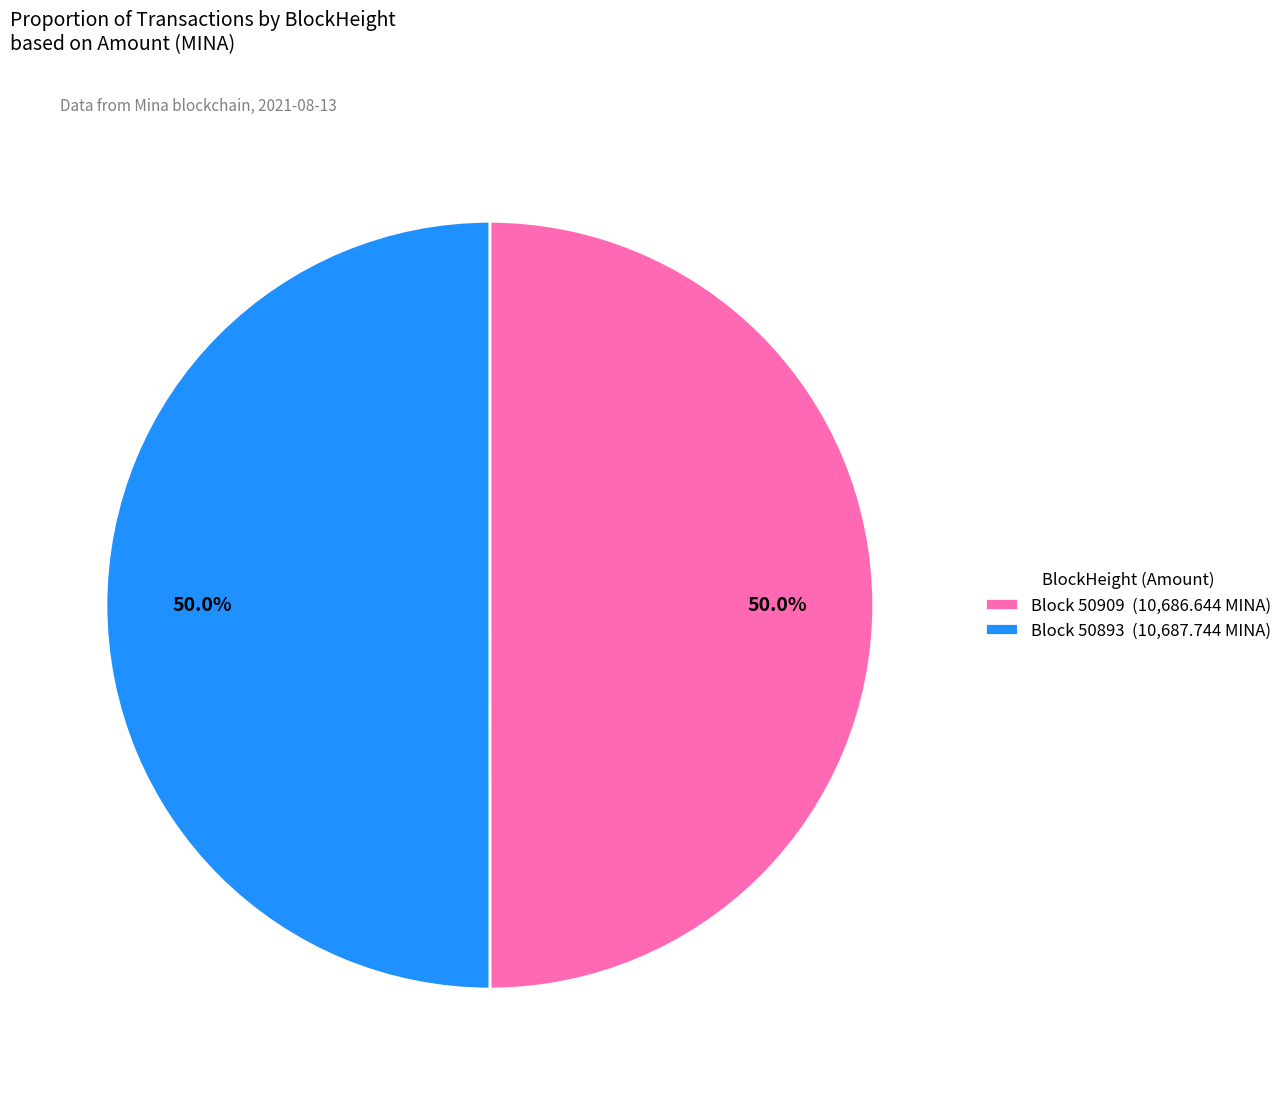

What is the total percentage of Block 50893 (10,687.744 MINA) and Block 50909 (10,686.644 MINA)?

100.0%